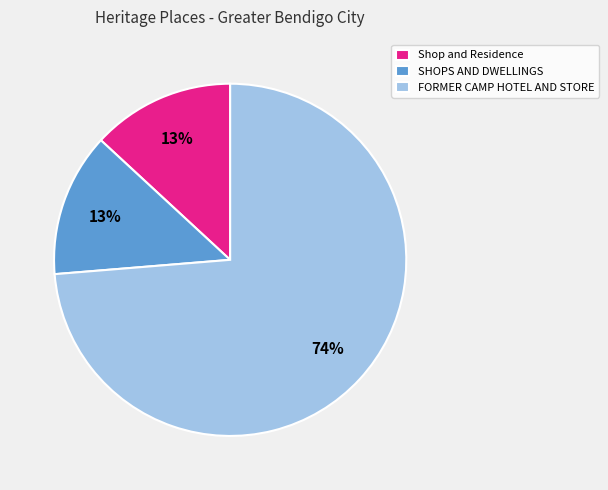

The FORMER CAMP HOTEL AND STORE slice represents 74% of the pie. True or false?

True